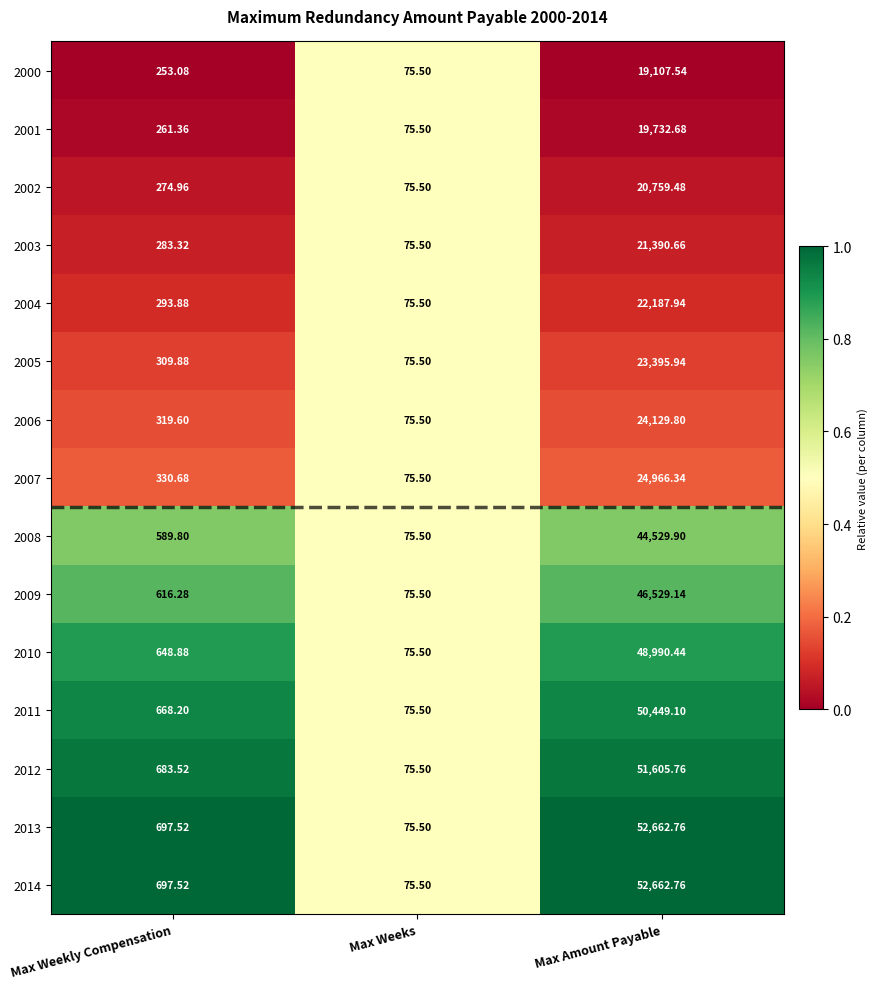

At which category is the sum across all series the highest?

Max Amount Payable